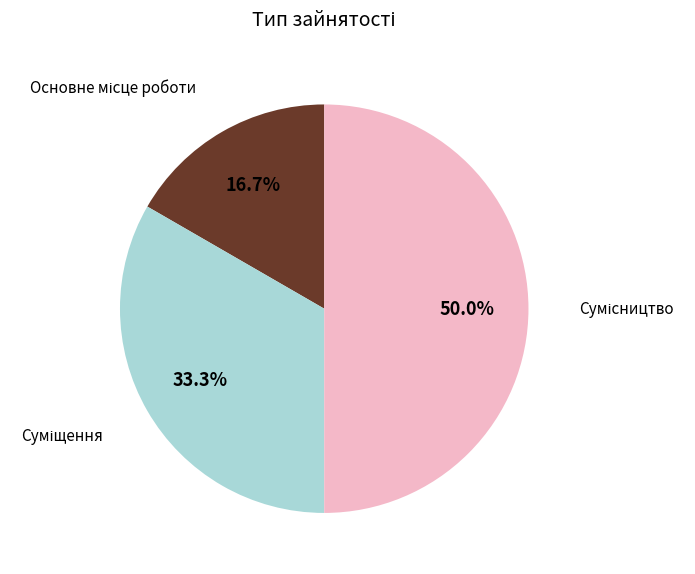

Is there any slice that represents more than half of the pie?

No